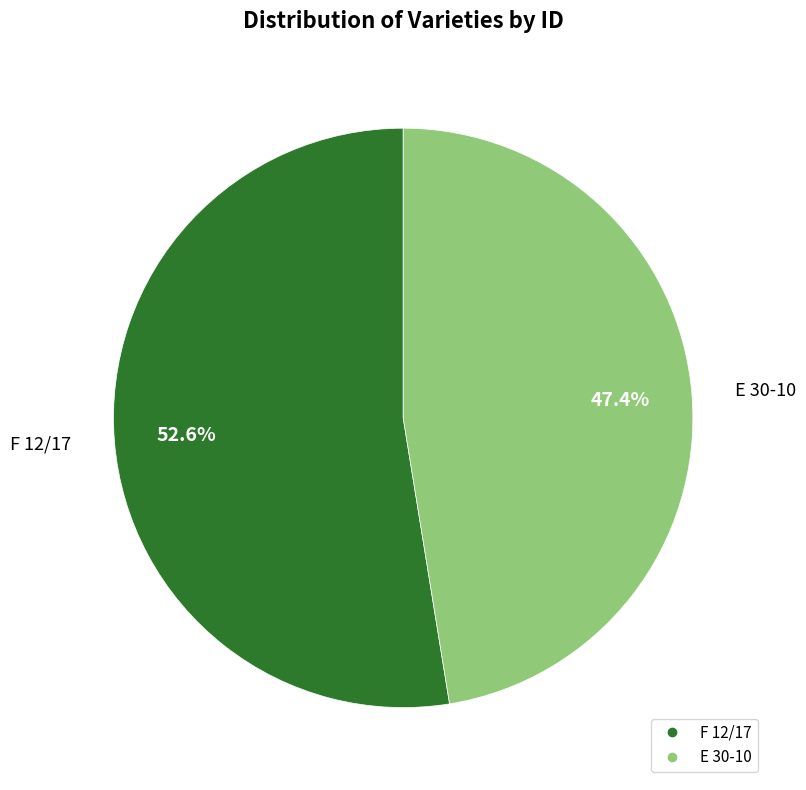

The E 30-10 slice represents 47% of the pie. True or false?

True